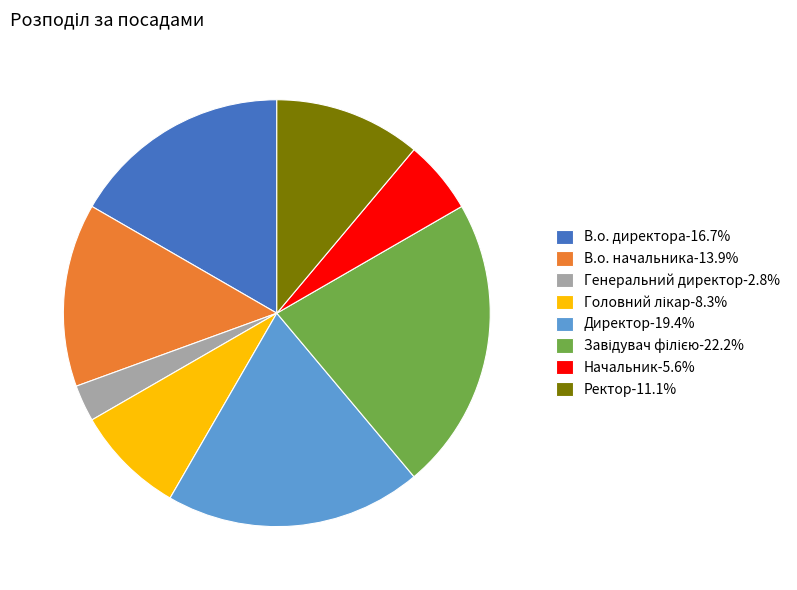

Does any single category account for the majority?

No